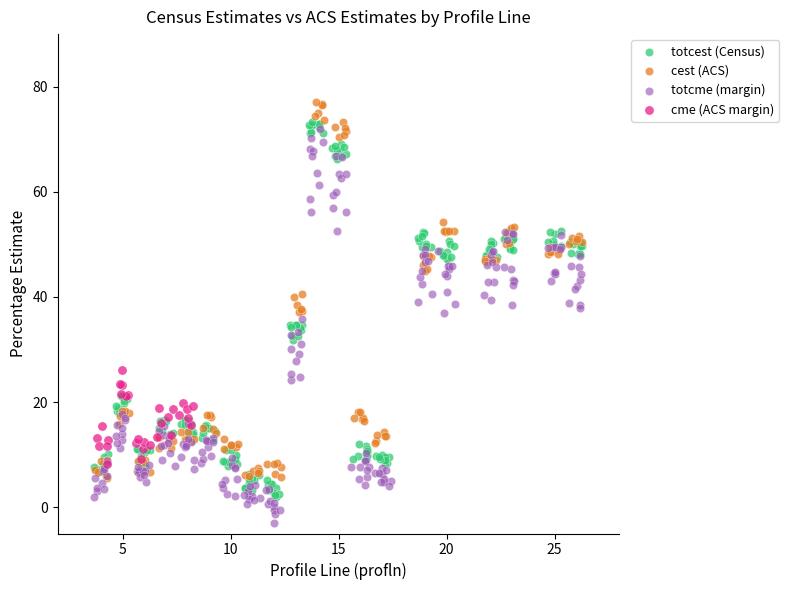

Which series reaches the minimum Y coordinate?

totcme (margin)